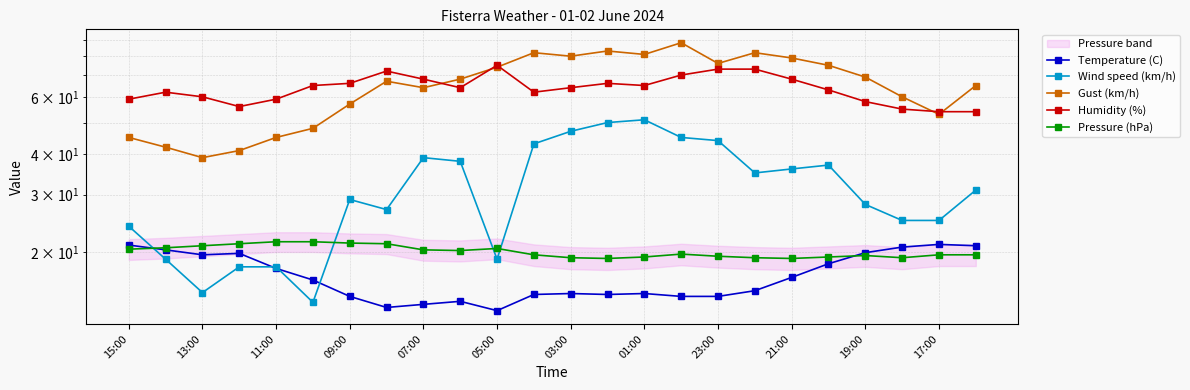

The Humidity (%) series shows 86.4 at 09:00. True or false?

False